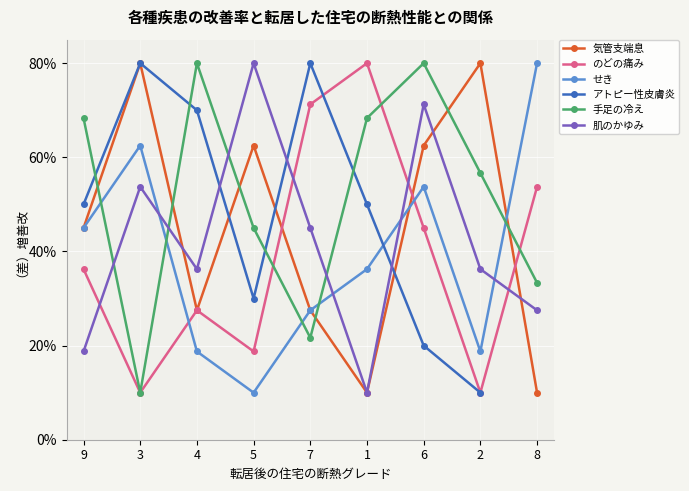

Which series ends up on top after the final intersection of せき and アトピー性皮膚炎?

せき